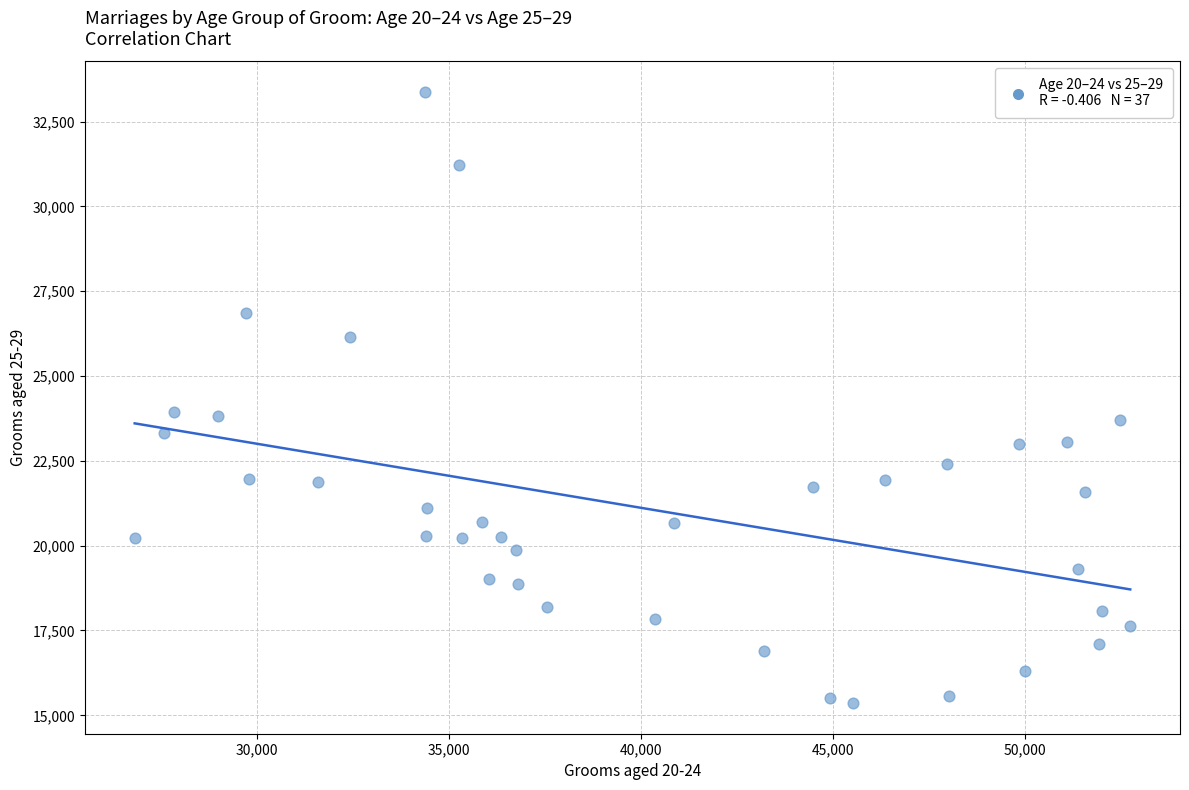

What is the range of X values (max minus min)?

25924